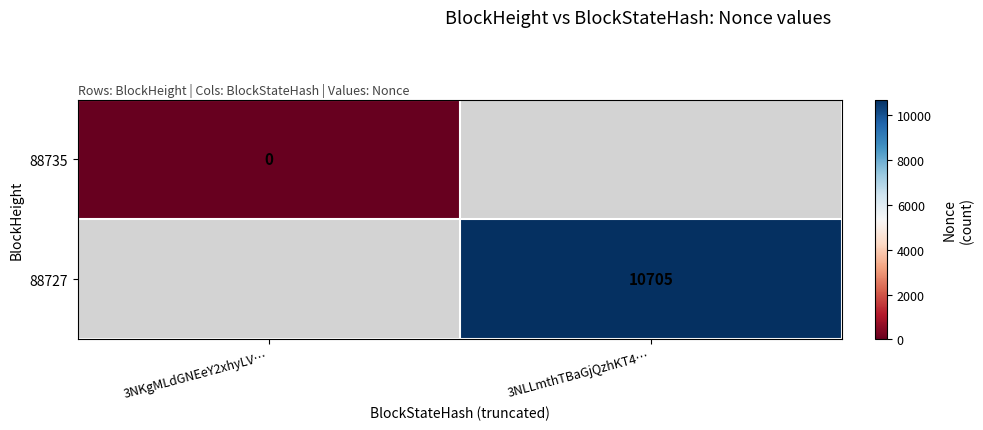

Is it true that 88727 equals 5519 at 3NLLmthTBaGjQzhKT4…?

False